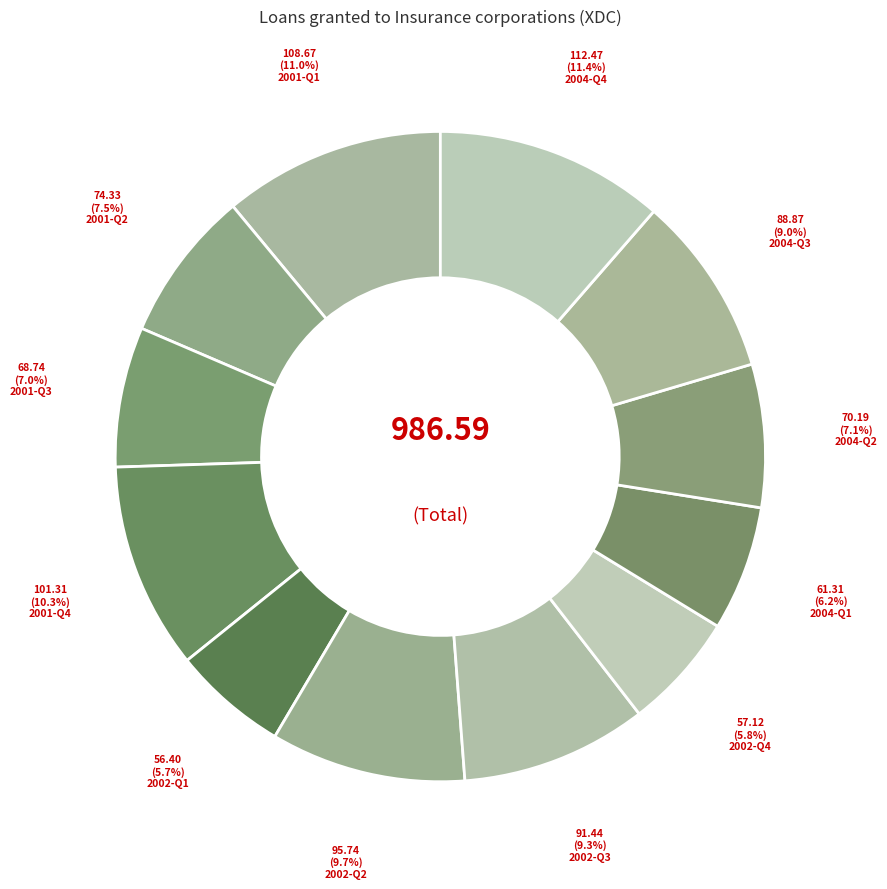

What is the total percentage of 2001-Q1 and 2004-Q2?

18.1%